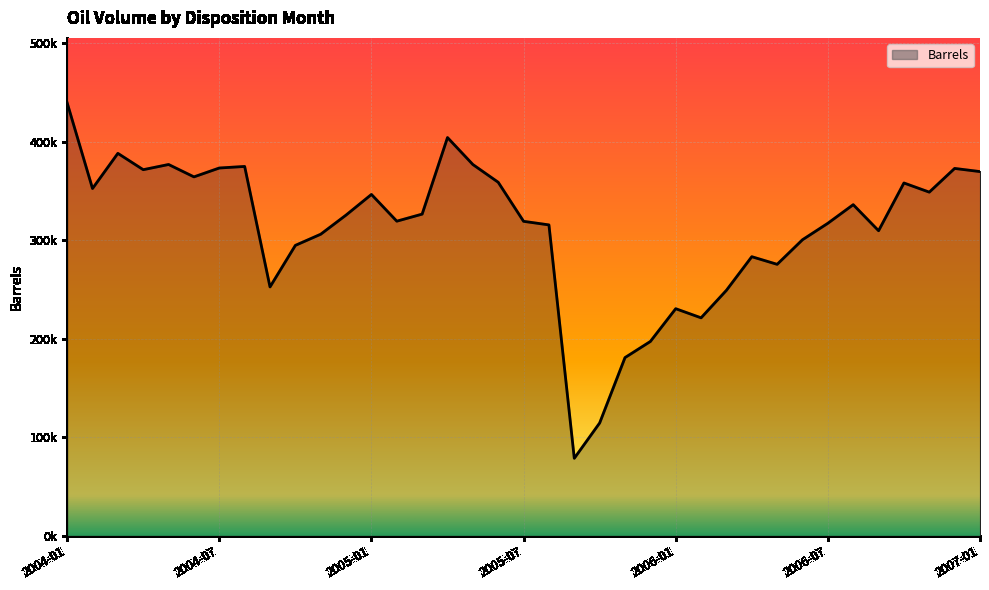

At which category does the data reach its first local valley?

2004-02